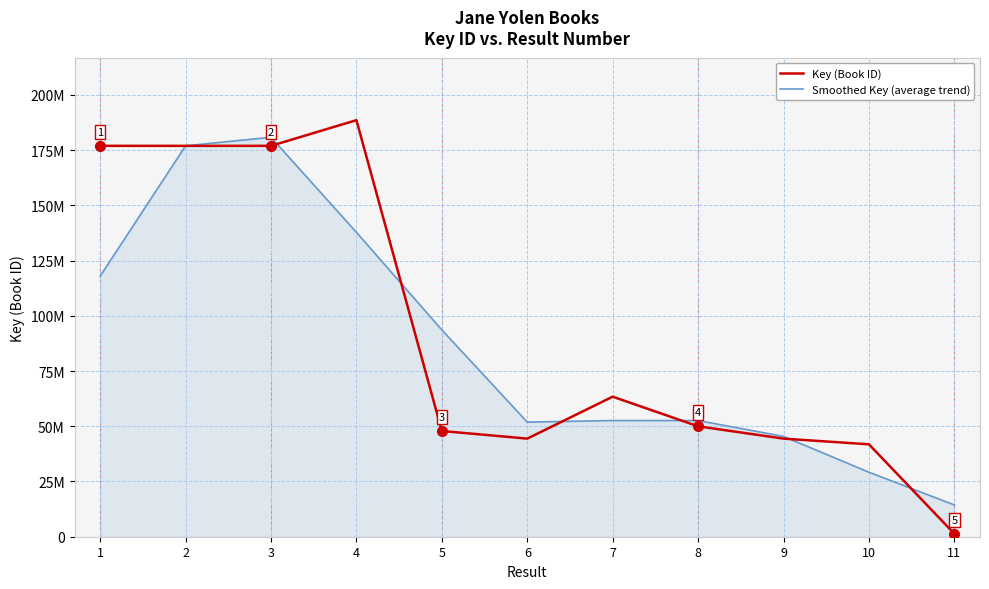

Rank the series by their average value, from highest to lowest.

Key (Book ID), Smoothed Key (average trend)